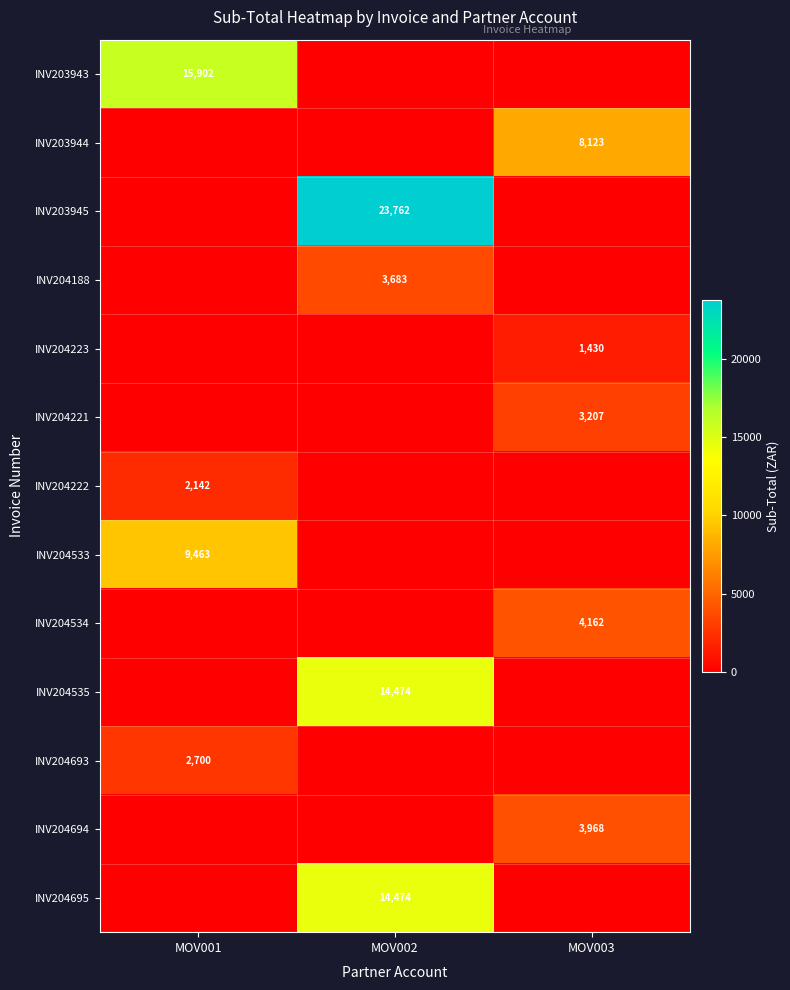

What is the spread (max minus min) of values at MOV002?

23761.6